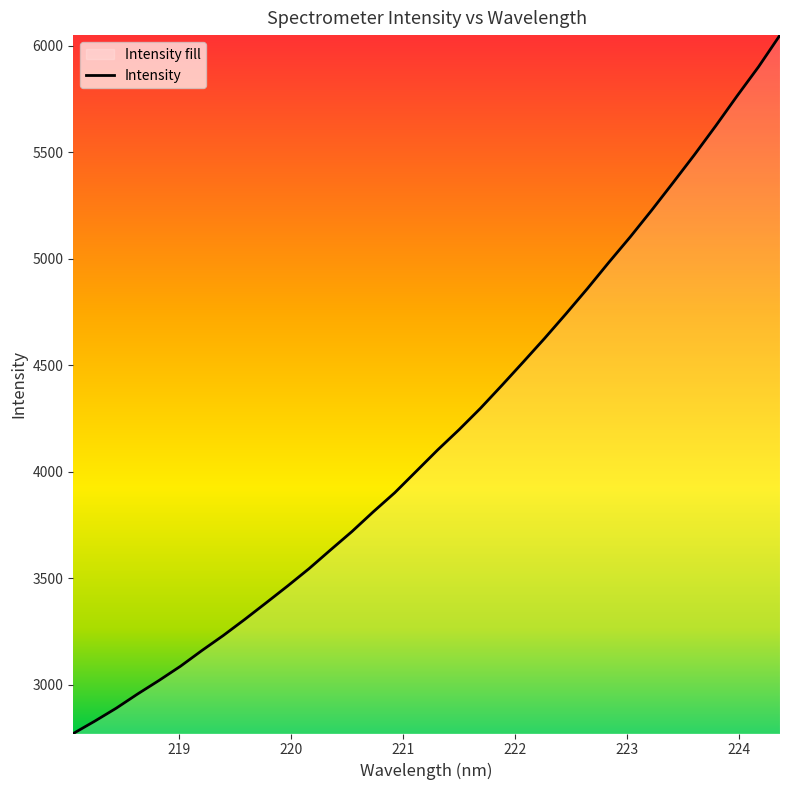

What is the smallest value displayed?

2770.3